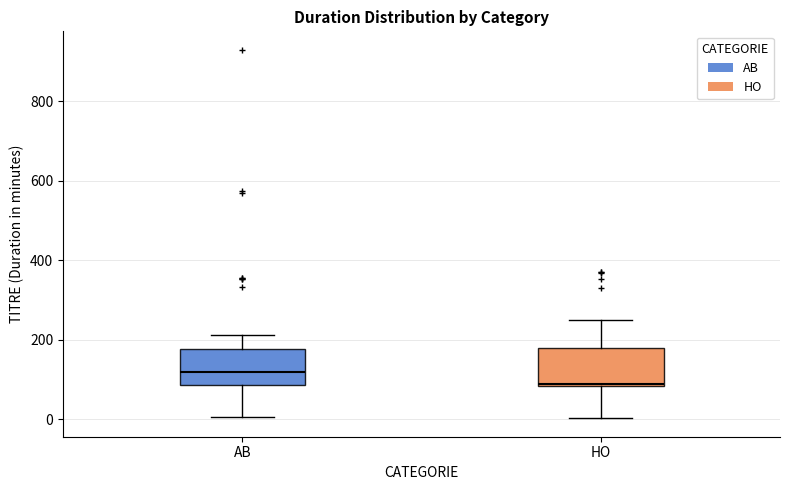

Reading left to right, read every box against the y-axis: the position of its median line, the range the box covers, and the ends of its whiskers. The values are not printed on the chart, so give them approximately, as read against the axis.

AB: median 120, box 80 to 180, whiskers 0 to 220
HO: median 80, box 80 to 180, whiskers 0 to 240